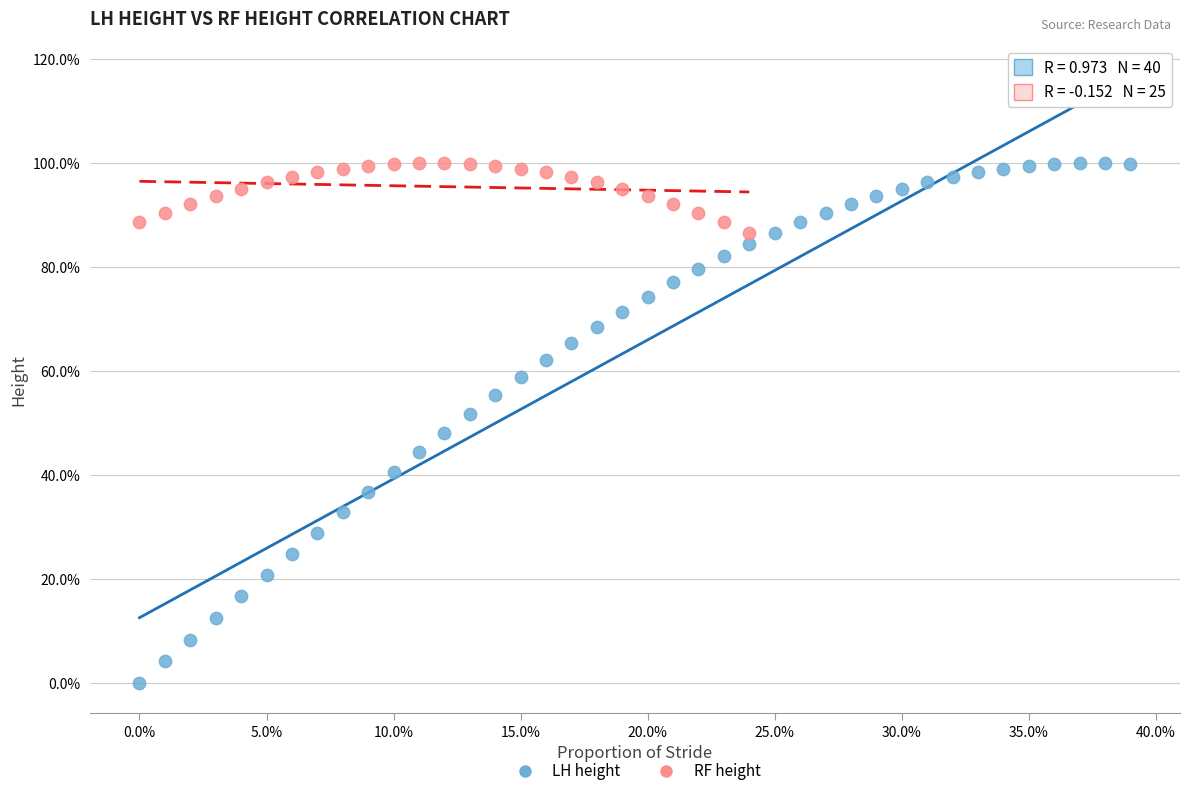

Which series has the largest Y range (max minus min)?

LH height